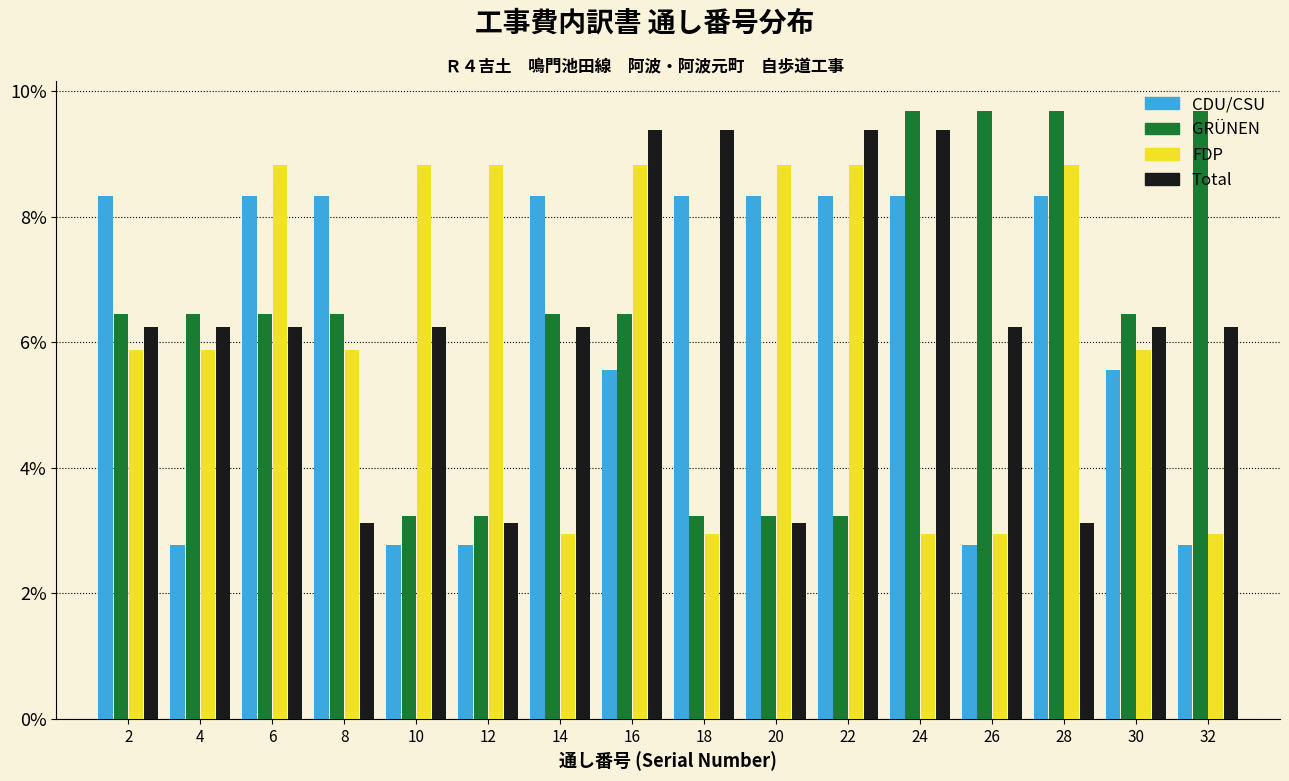

What is the height of the GRÜNEN bar covering 25 to 27 on the x-axis? The values are not printed on the chart, so give them approximately, as read against the axis.

9.6